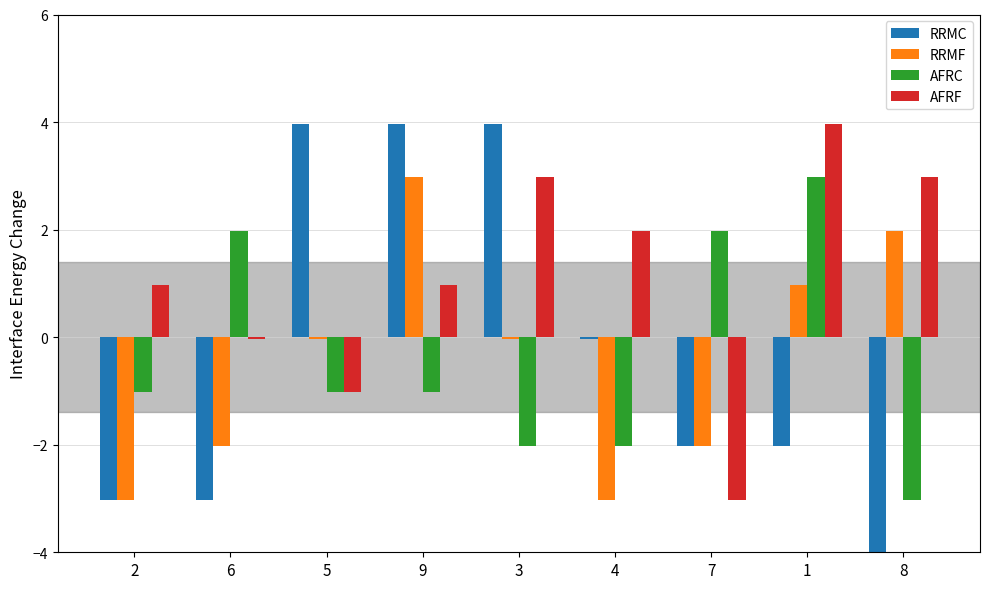

What is the highest value of the AFRF series?

4.0